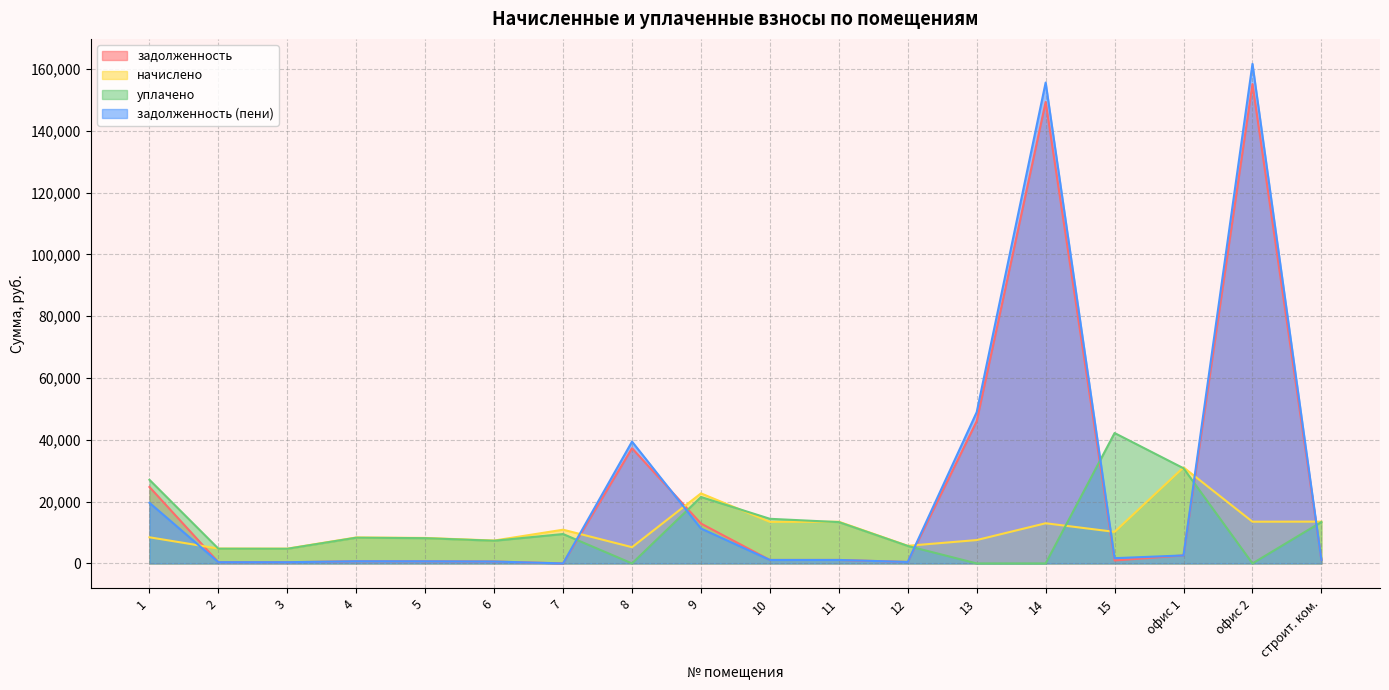

Does the chart display data point markers on the line(s)?

No